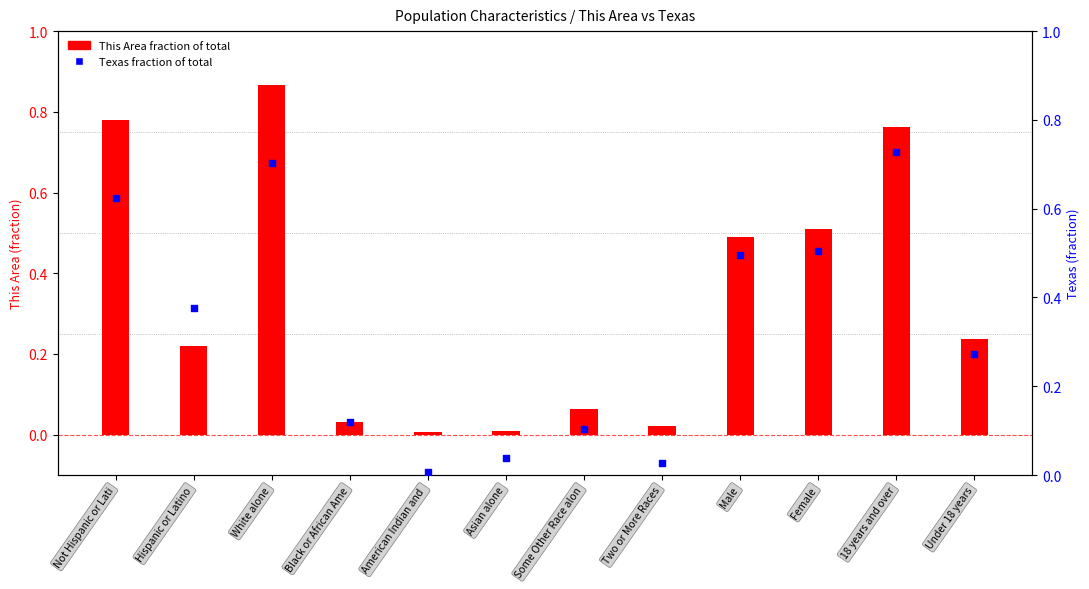

At how many categories does at least one series exceed 0?

12